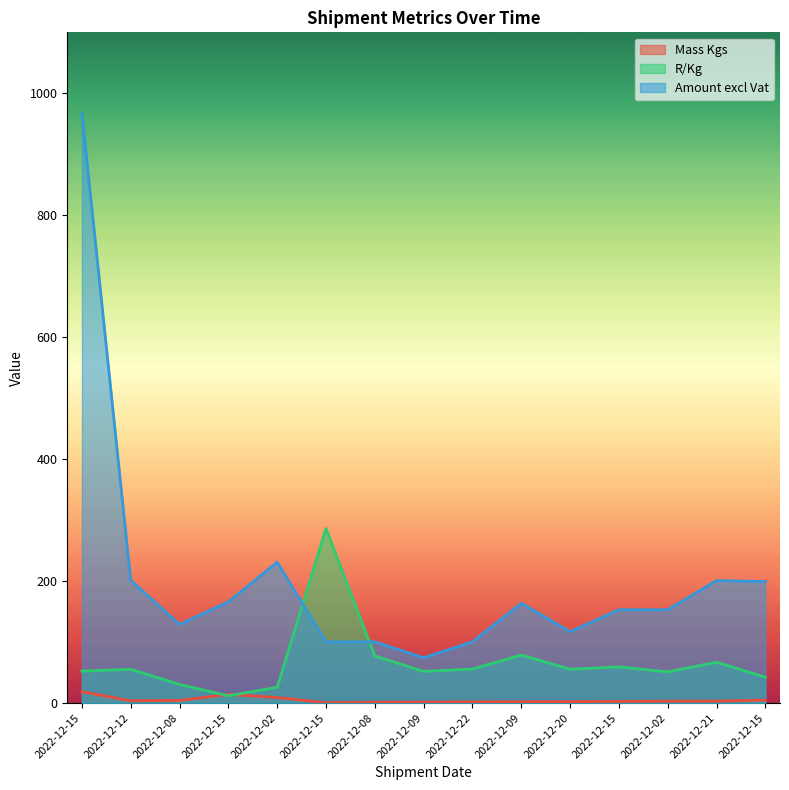

List the labels in order of R/Kg value, largest first.

2022-12-15, 2022-12-09, 2022-12-08, 2022-12-21, 2022-12-15, 2022-12-22, 2022-12-20, 2022-12-12, 2022-12-15, 2022-12-09, 2022-12-02, 2022-12-15, 2022-12-08, 2022-12-02, 2022-12-15